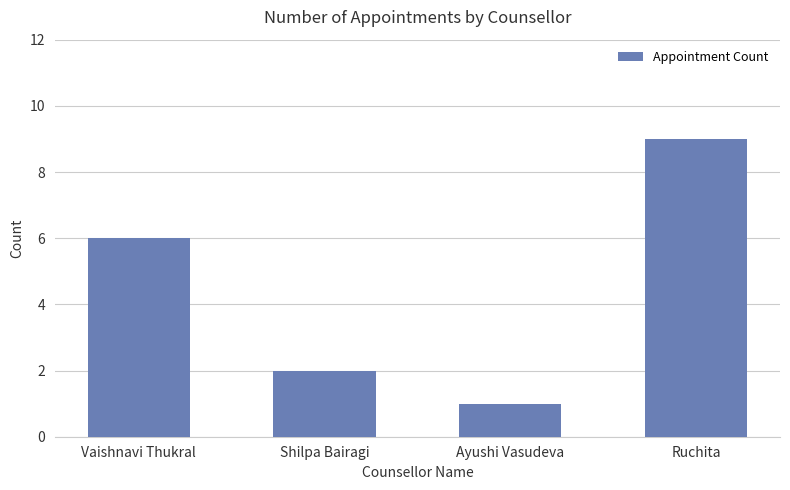

What is the label of the 3rd bar from the left?

Ayushi Vasudeva